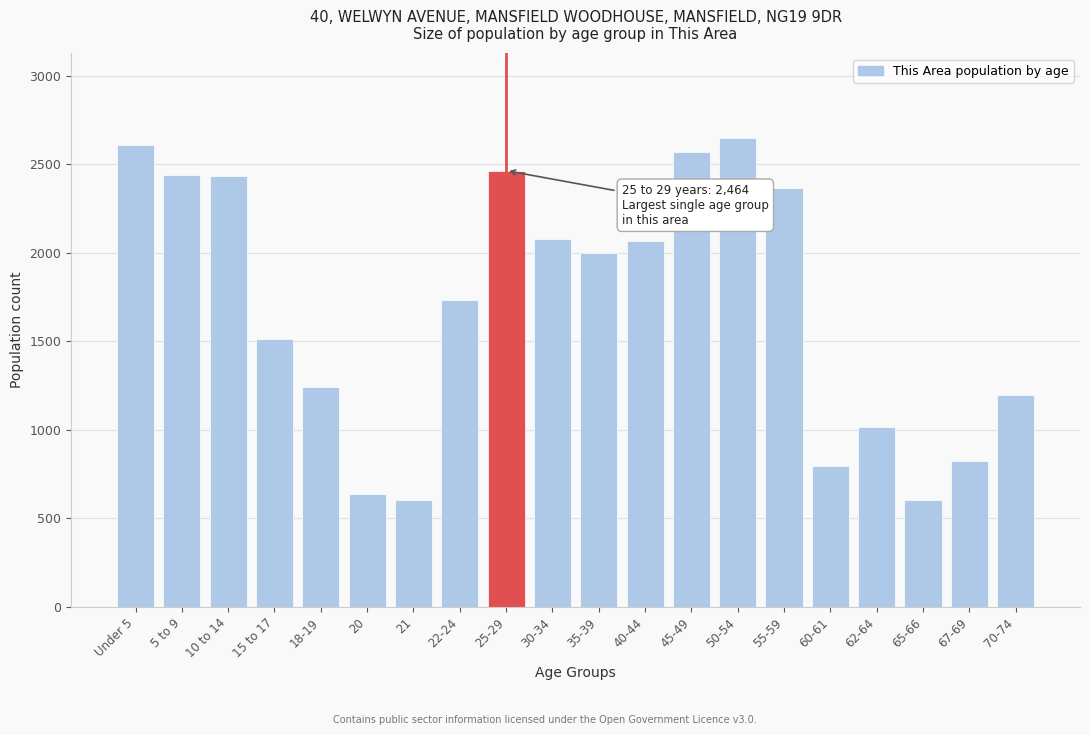

Which has a higher value, 15 to 17 or 65-66?

15 to 17